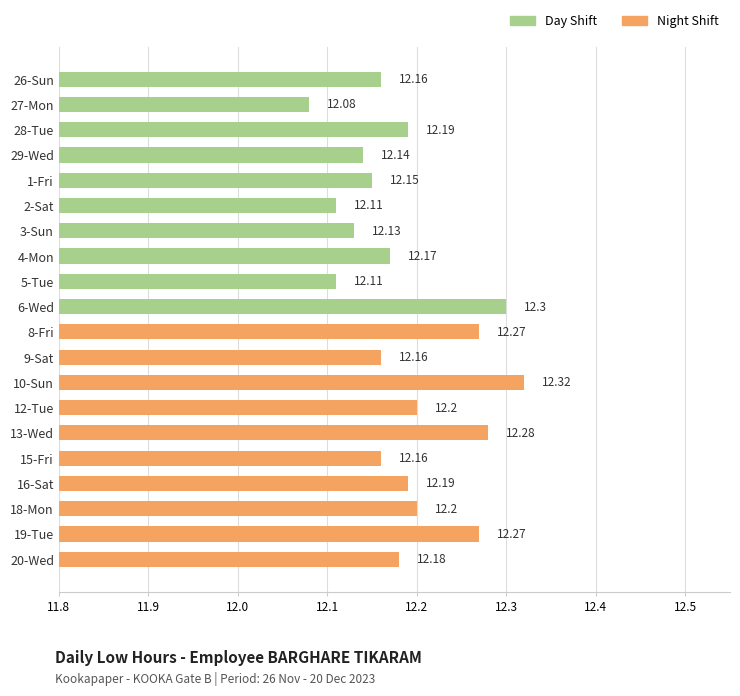

What is the average value?

12.2